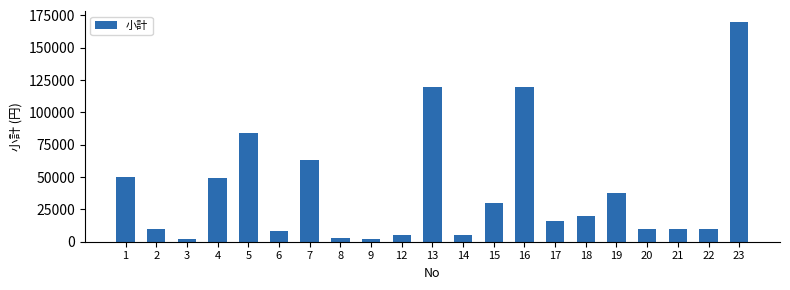

Is it true that the value at 20 is 17892?

False